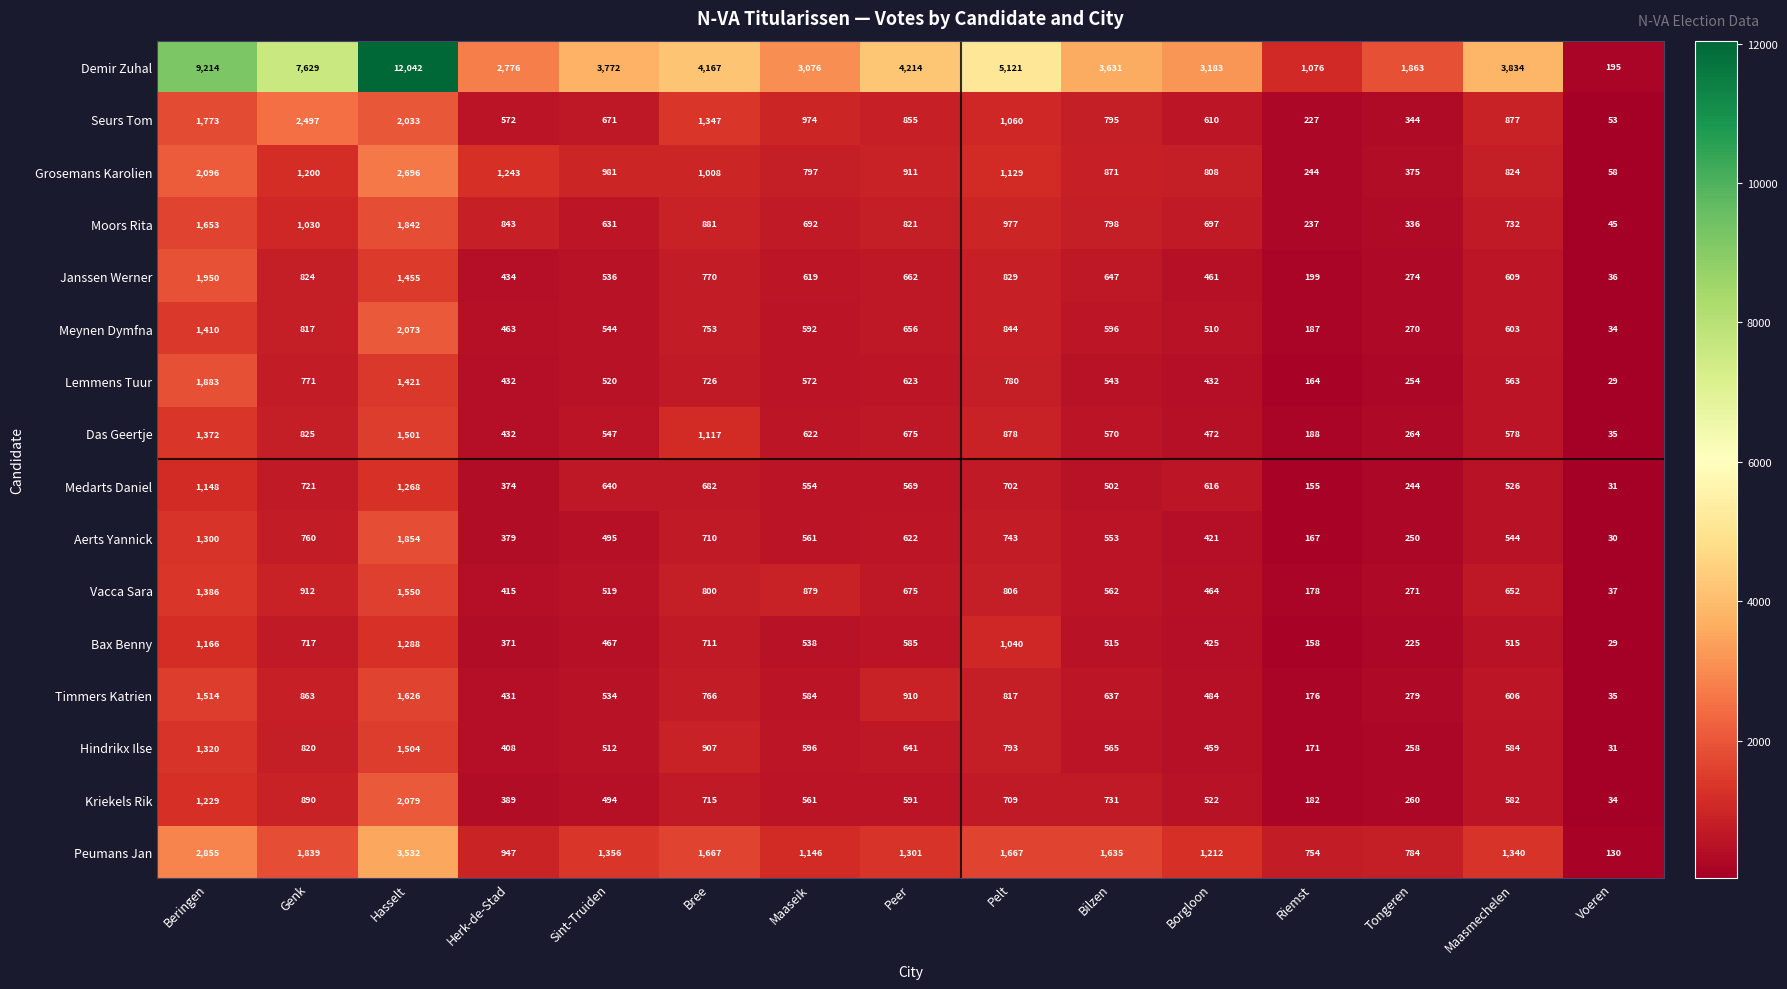

Read the Hindrikx Ilse value at Maasmechelen, to the nearest 10.

580